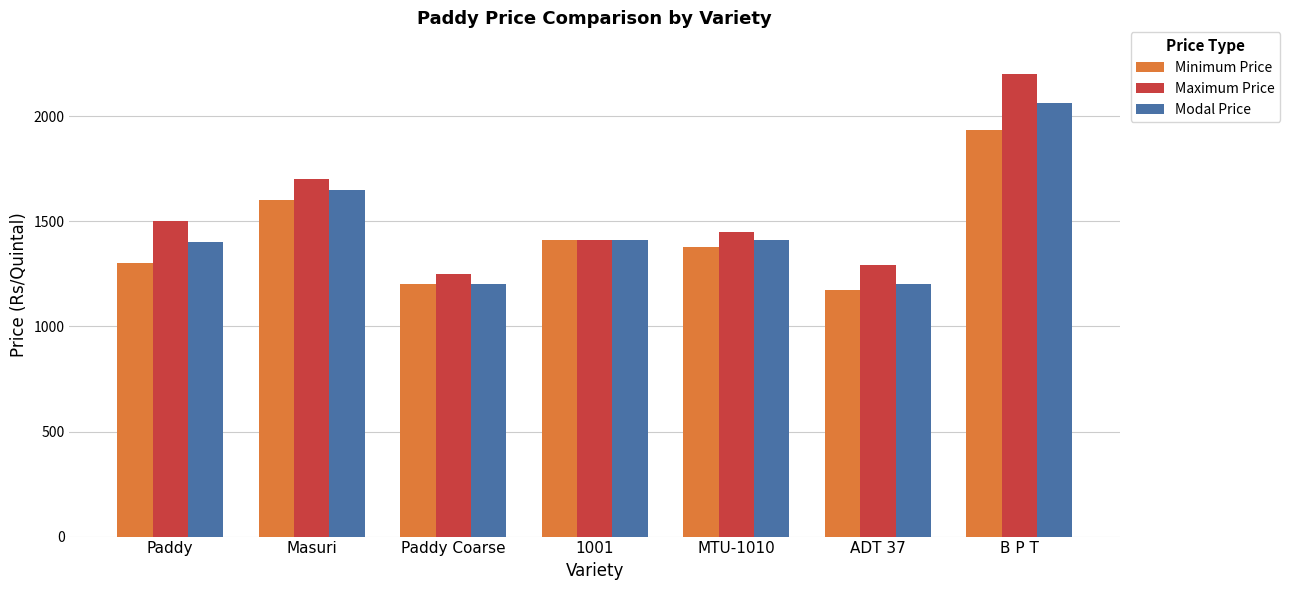

Rank the categories by Maximum Price value from lowest to highest.

Paddy Coarse, ADT 37, 1001, MTU-1010, Paddy, Masuri, B P T